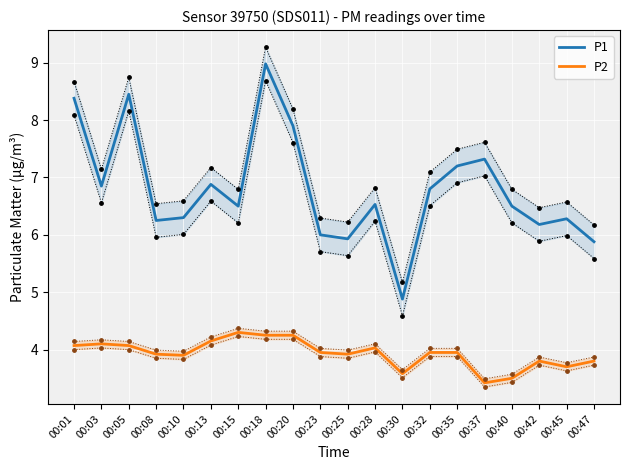

Which series has the largest Y range (max minus min)?

P1